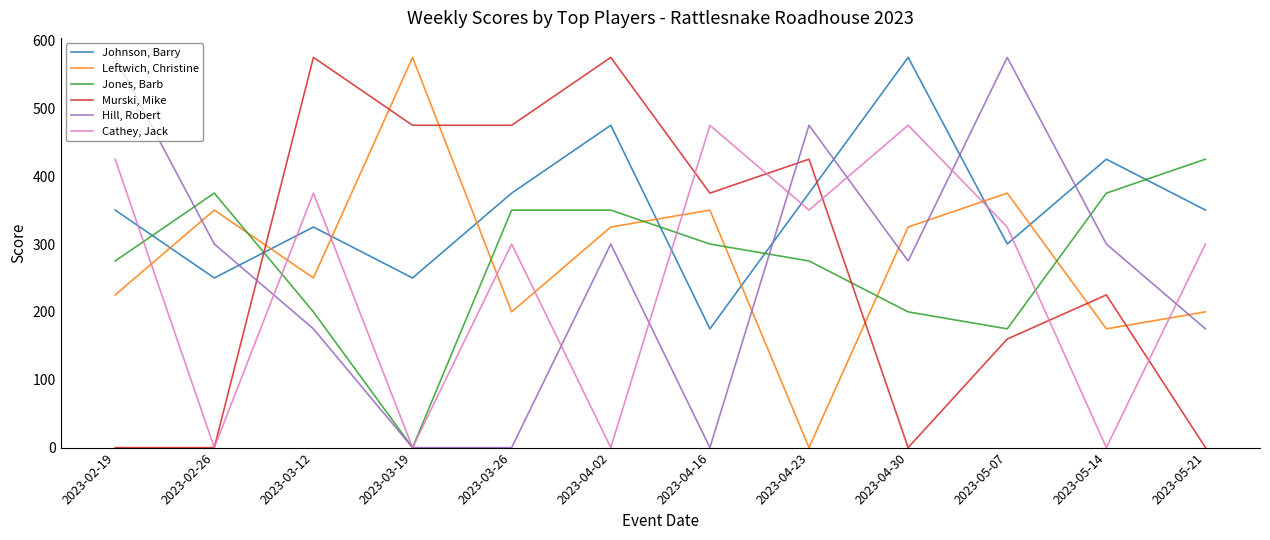

Which series changed the most between 2023-04-02 and 2023-05-14?

Murski, Mike